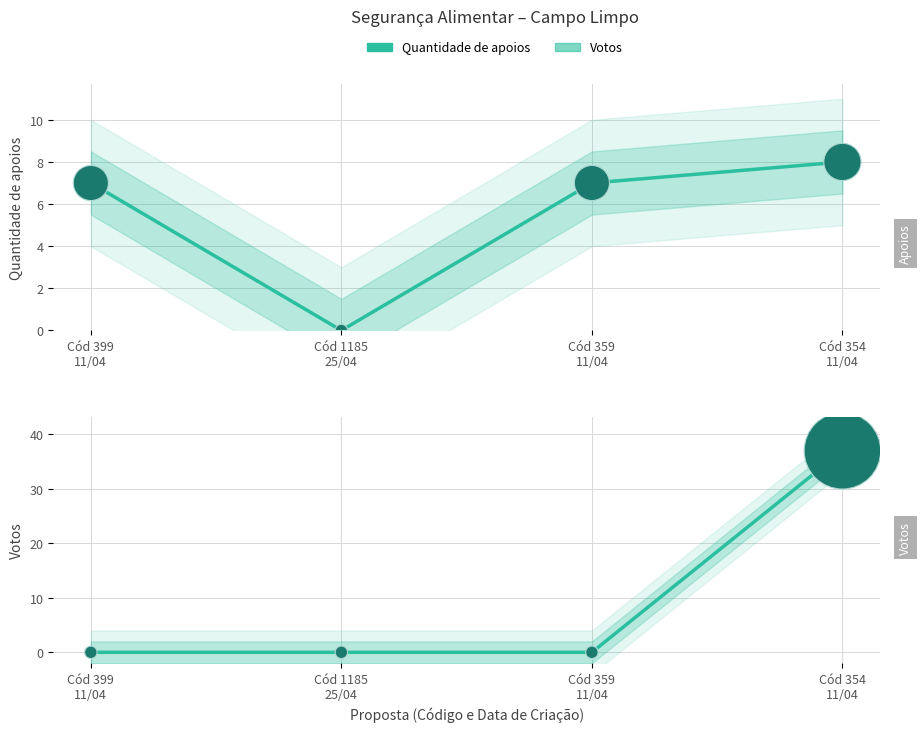

Which series has the widest spread of Y values?

Votos